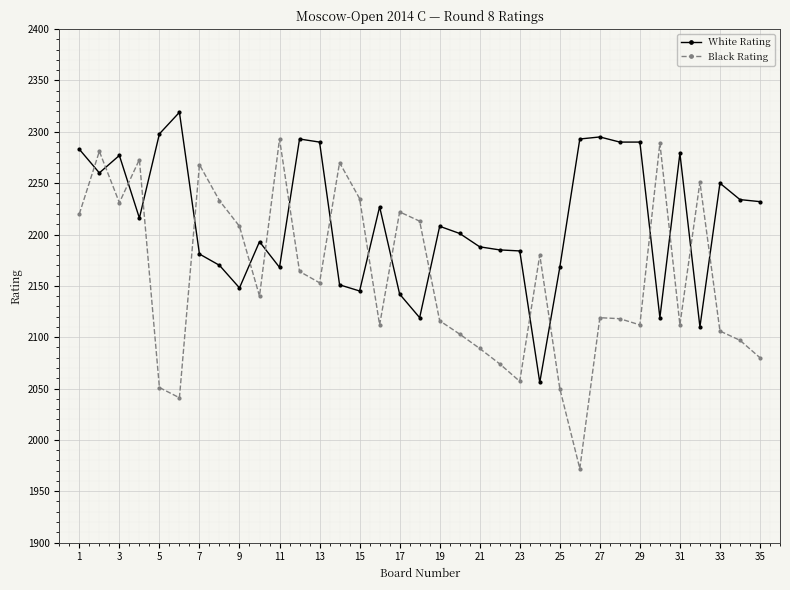

Which series has the largest range (max minus min)?

Black Rating